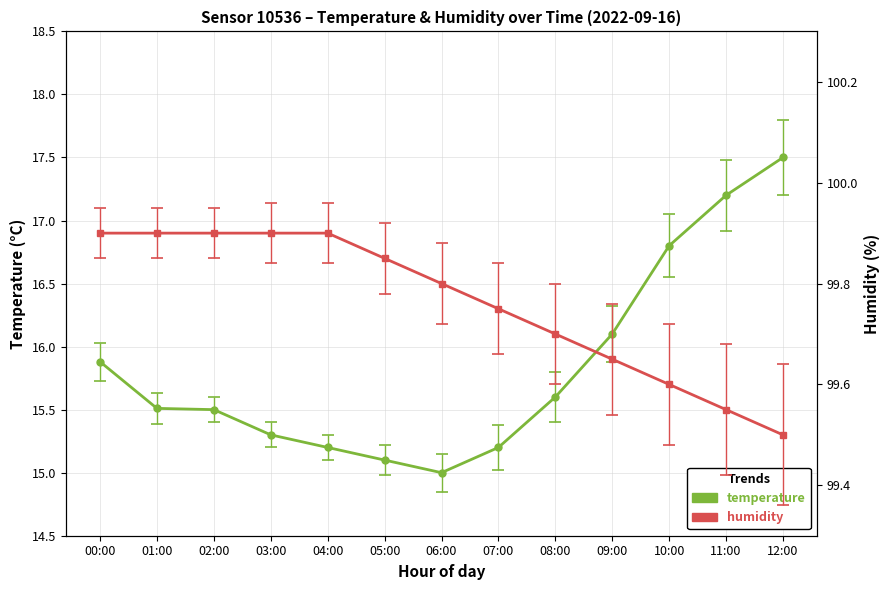

True or false: humidity and temperature intersect in this chart.

False